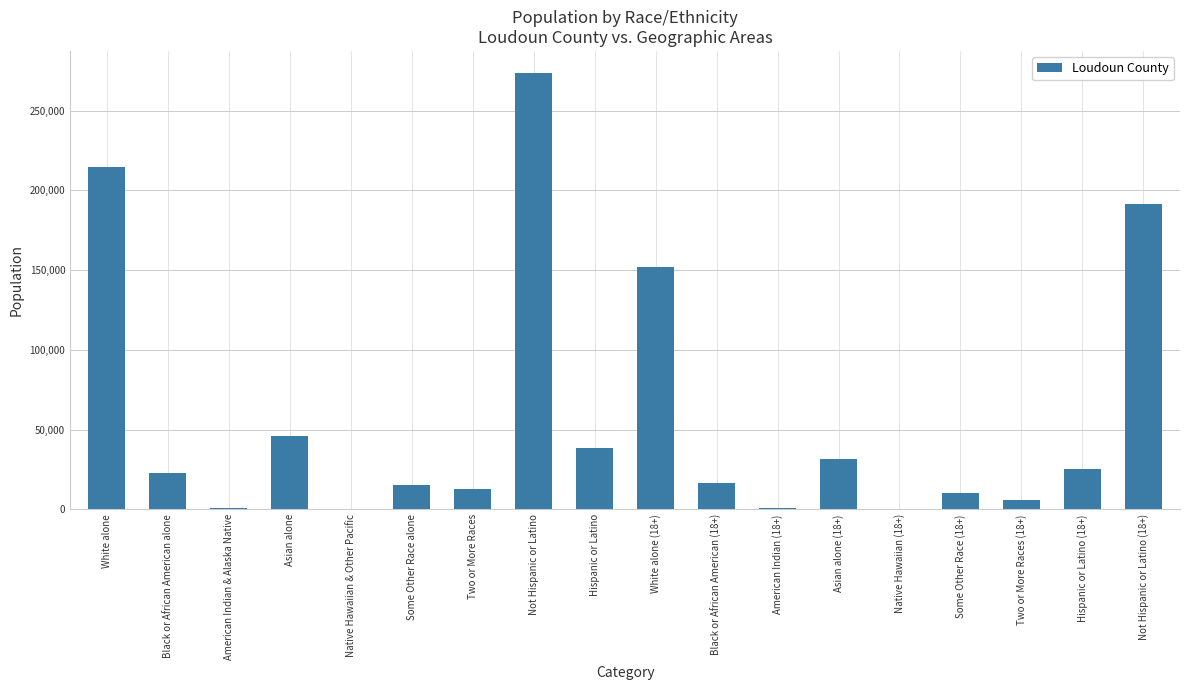

What is the maximum value shown in the chart?

273735